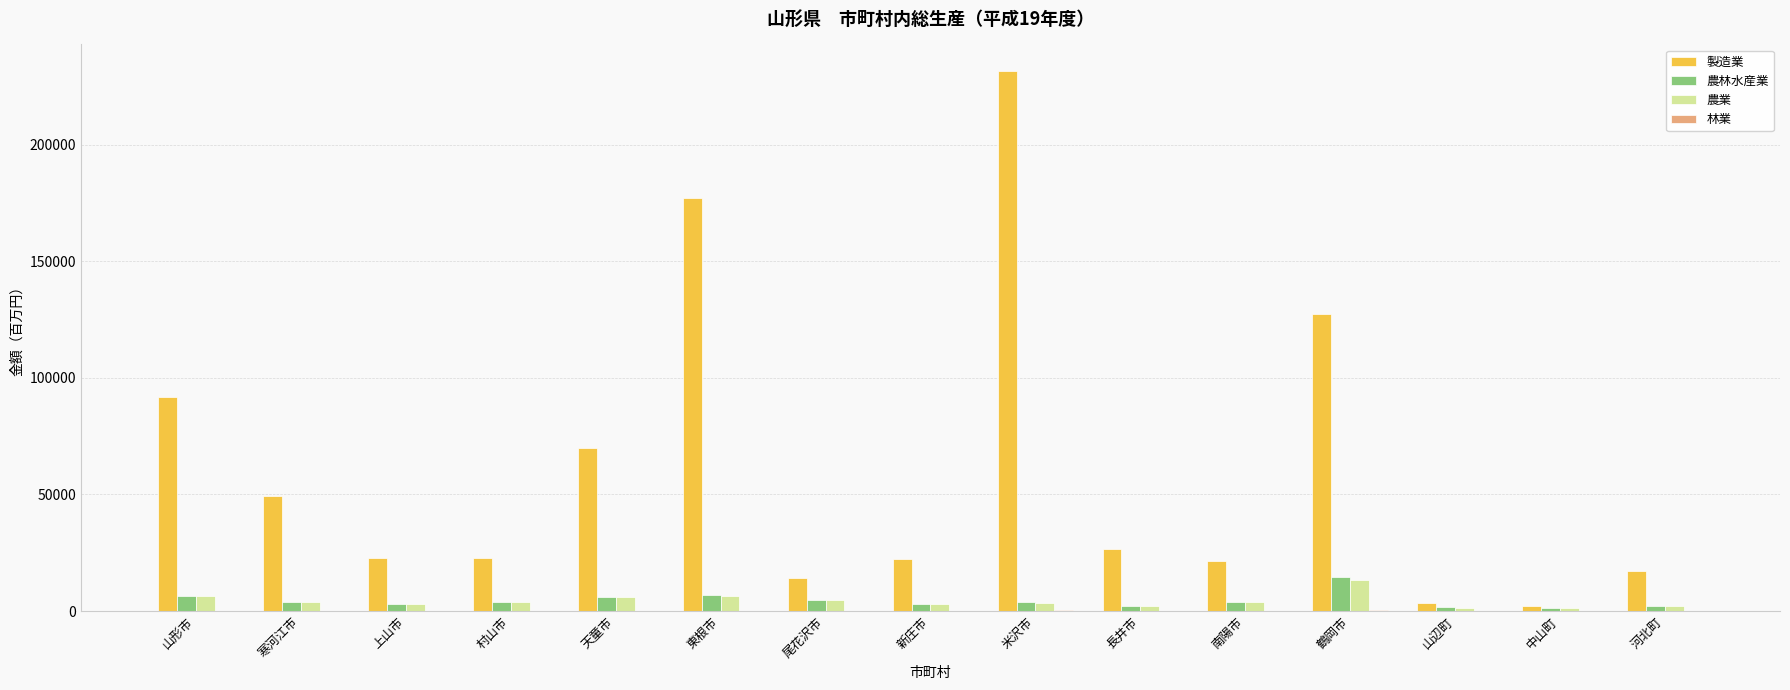

Is it true that 製造業 equals 39213 at 村山市?

False